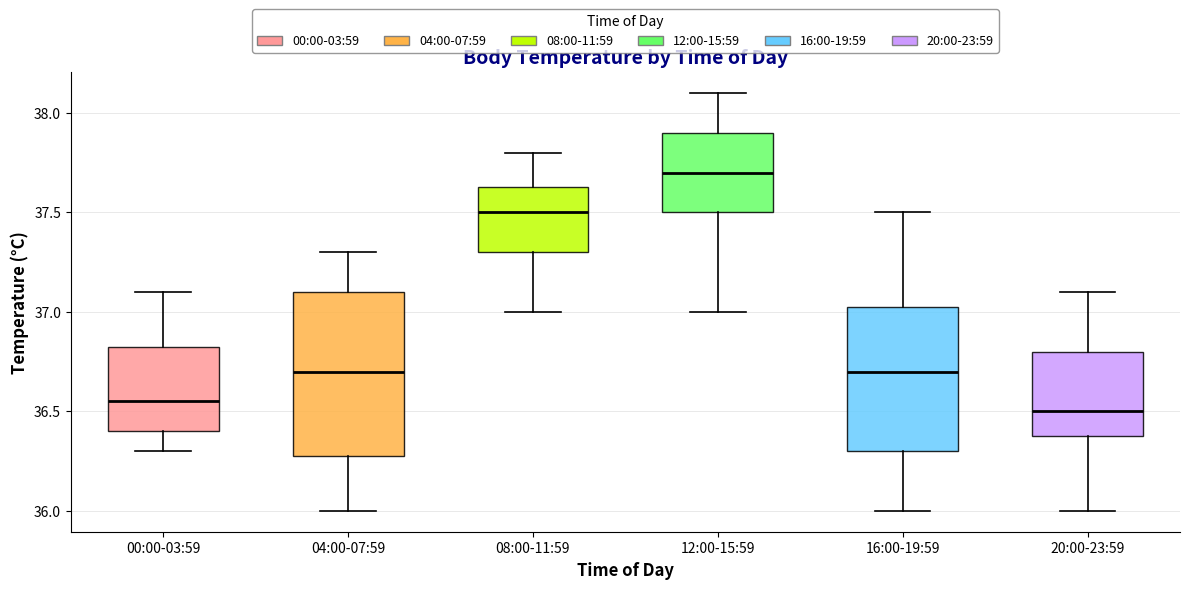

Where is the lower edge of the box for 00:00-03:59 on the y-axis? The values are not printed on the chart, so give them approximately, as read against the axis.

36.40